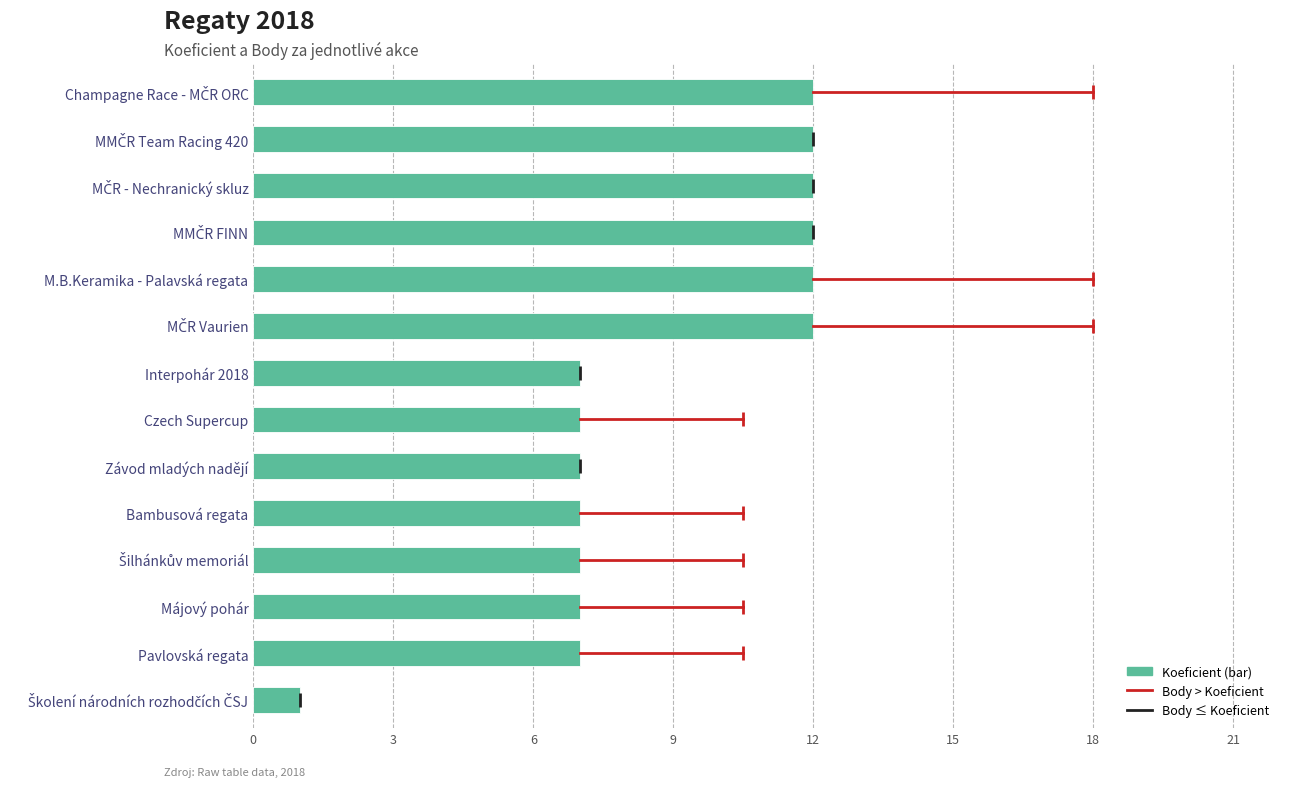

How many values are between 7 and 12?

13